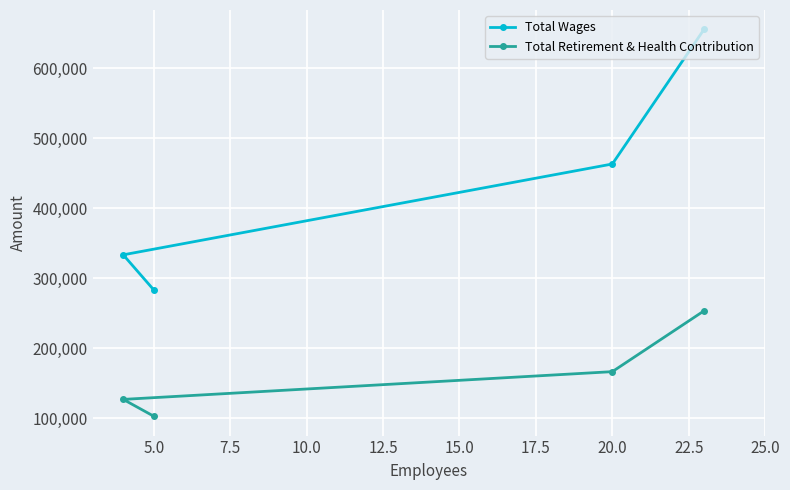

List the series in order of their peak value, lowest first.

Total Retirement & Health Contribution, Total Wages